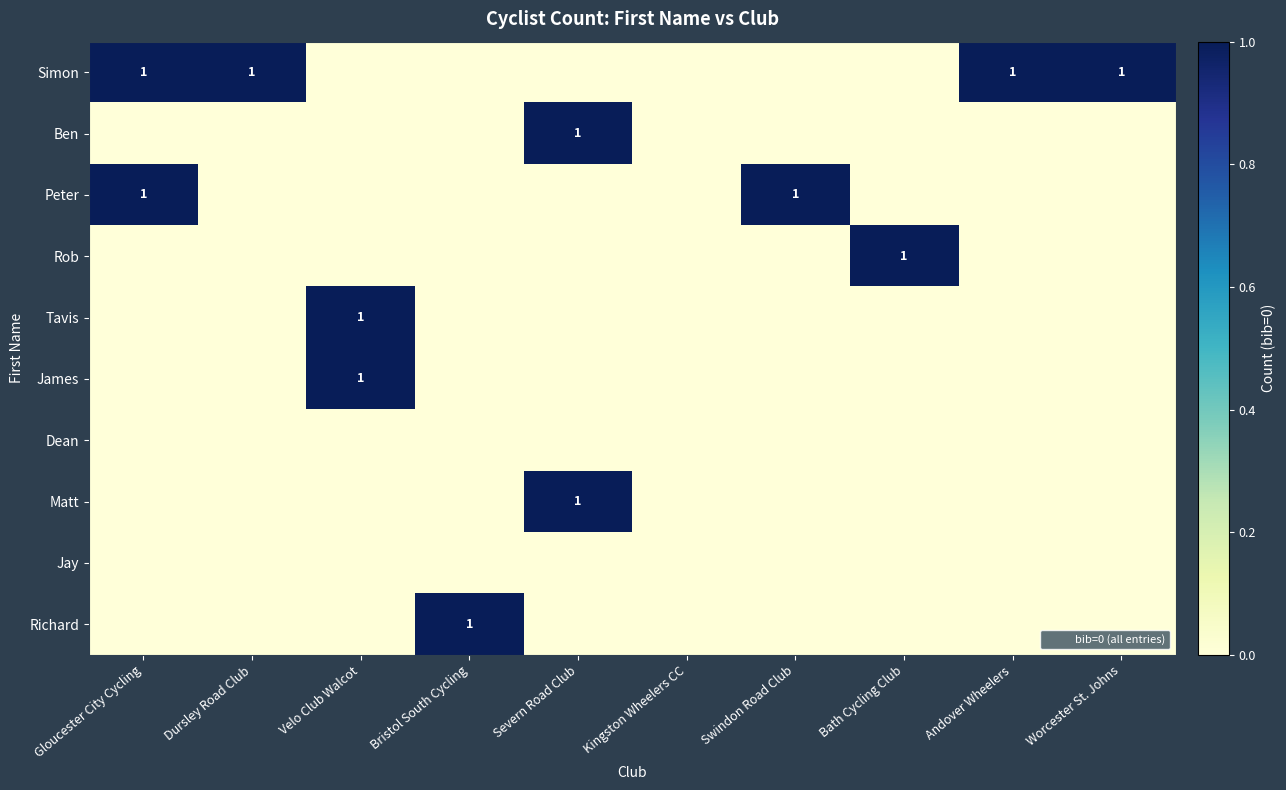

Is it true that James equals 1 at Worcester St. Johns?

False